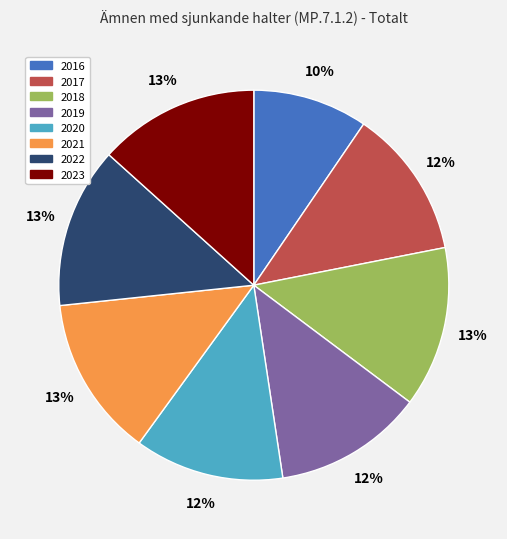

Approximately how many times larger is the value at 2019 compared to 2017?

1.0